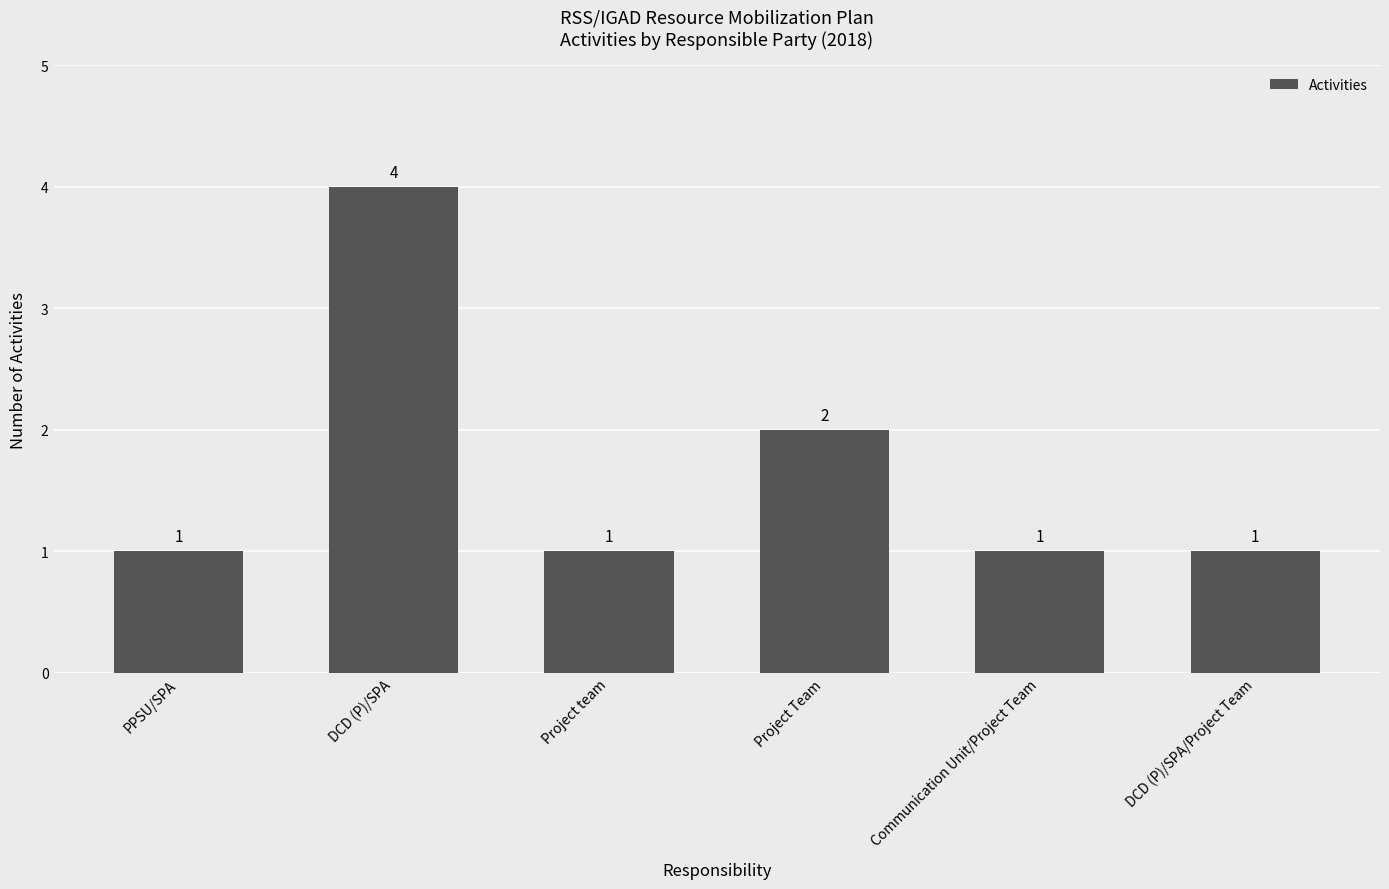

How many bars are there in total?

6